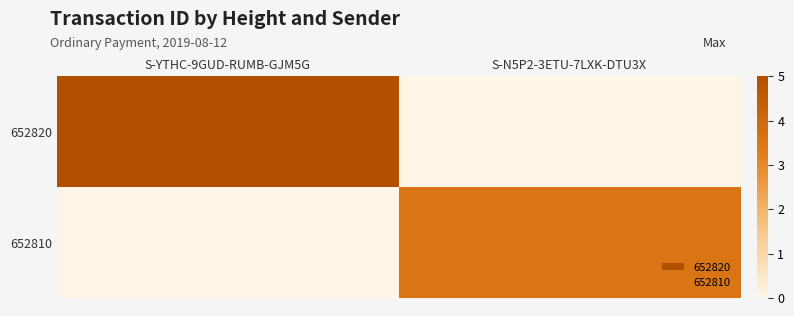

What is the spread (max minus min) of values at S-YTHC-9GUD-RUMB-GJM5G?

5.0